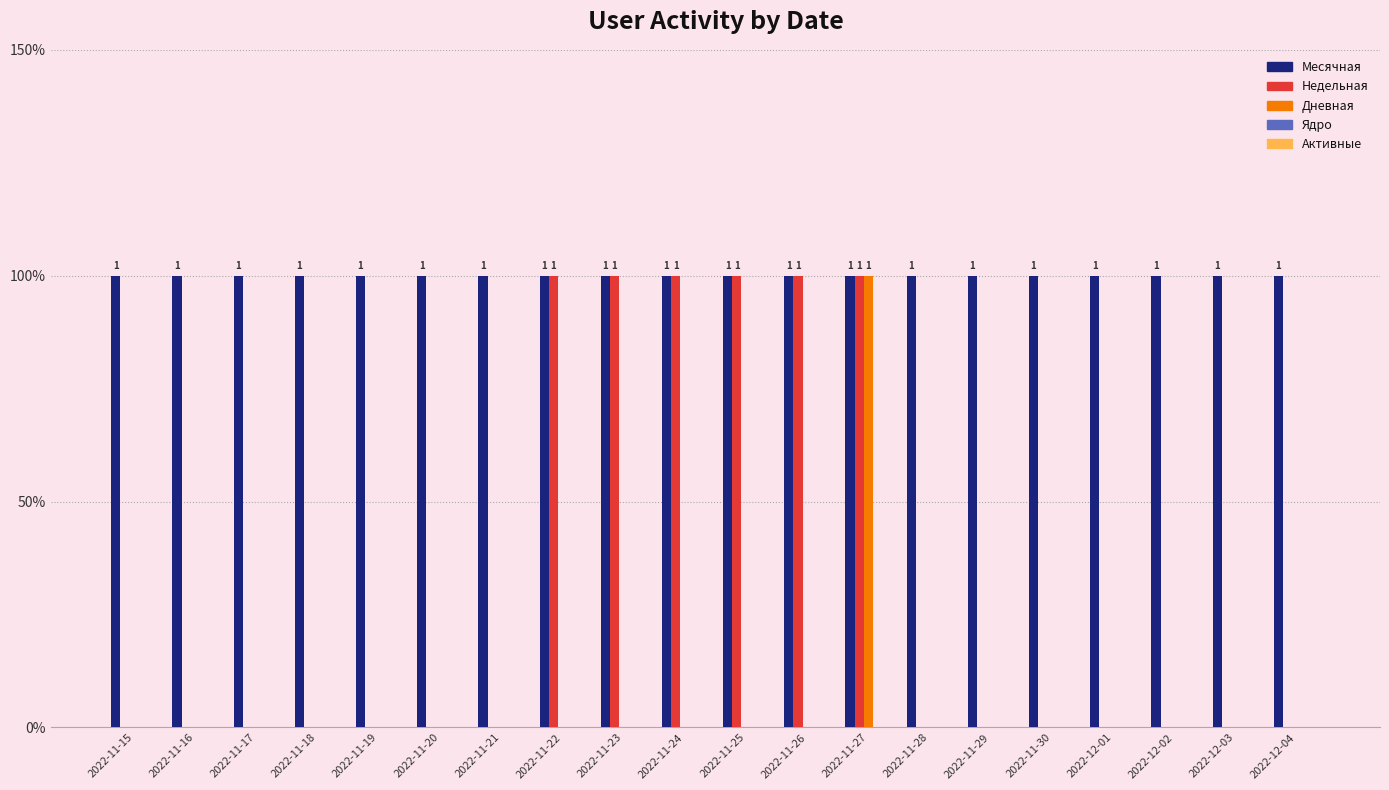

What is the label of the 2nd bar from the left?

2022-11-16